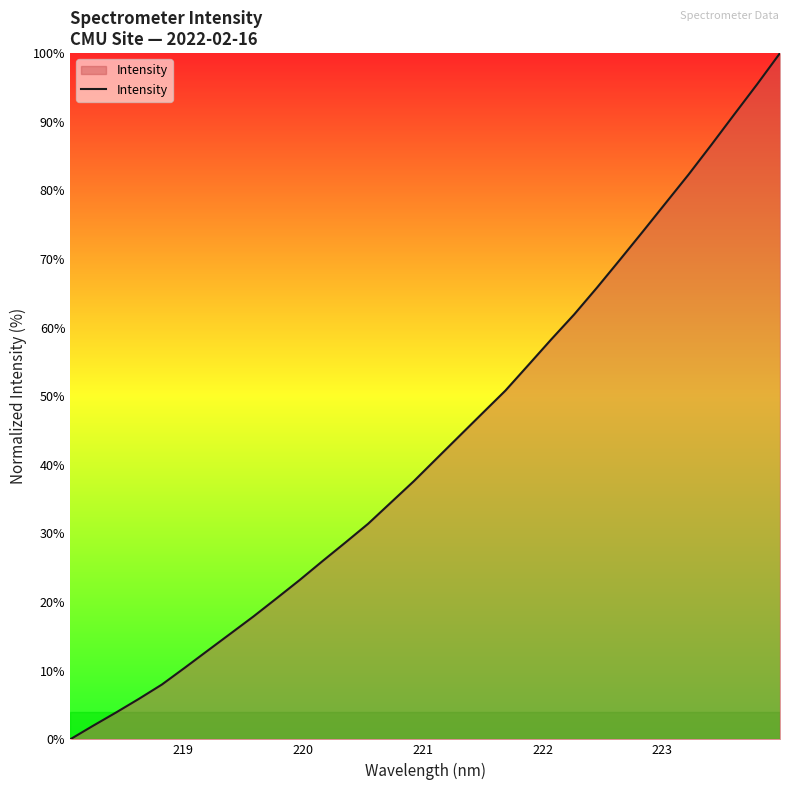

How many series are shown in this chart?

1